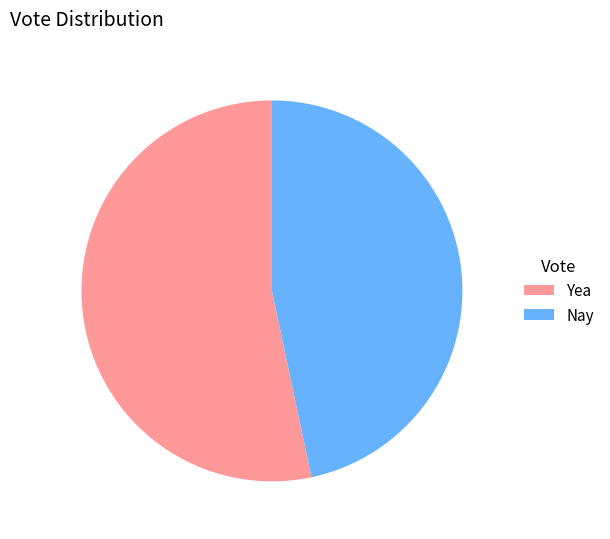

Count the number of slices in the pie.

2